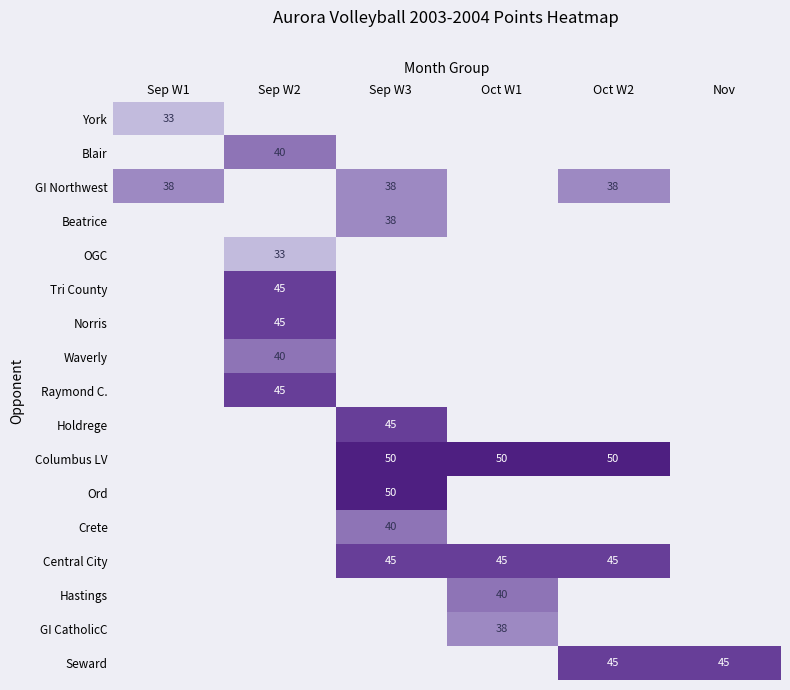

The value of Hastings at Oct W1 is 40. True or false?

True